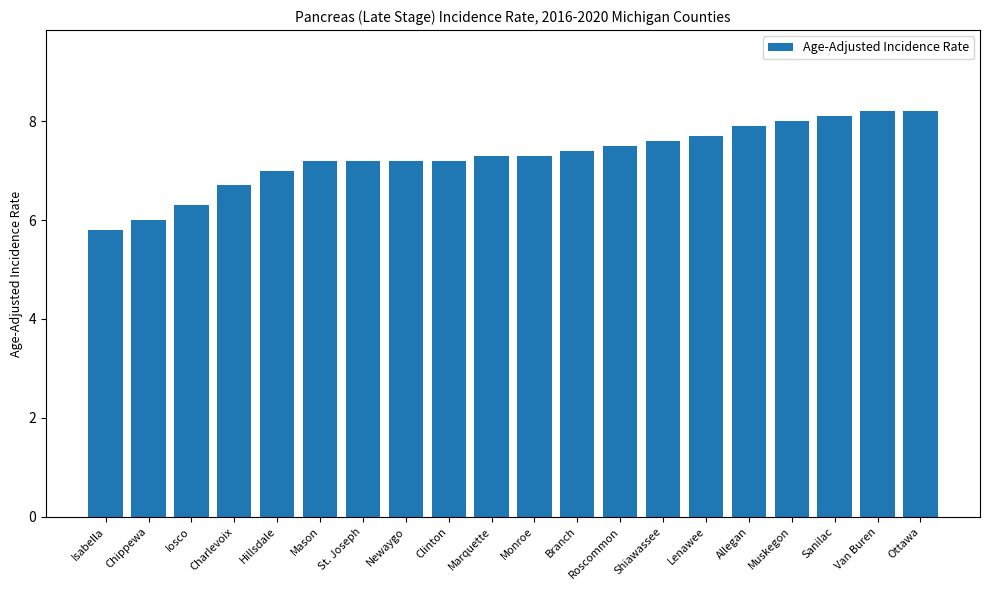

The chart shows a value of 9.6 at Marquette. True or false?

False